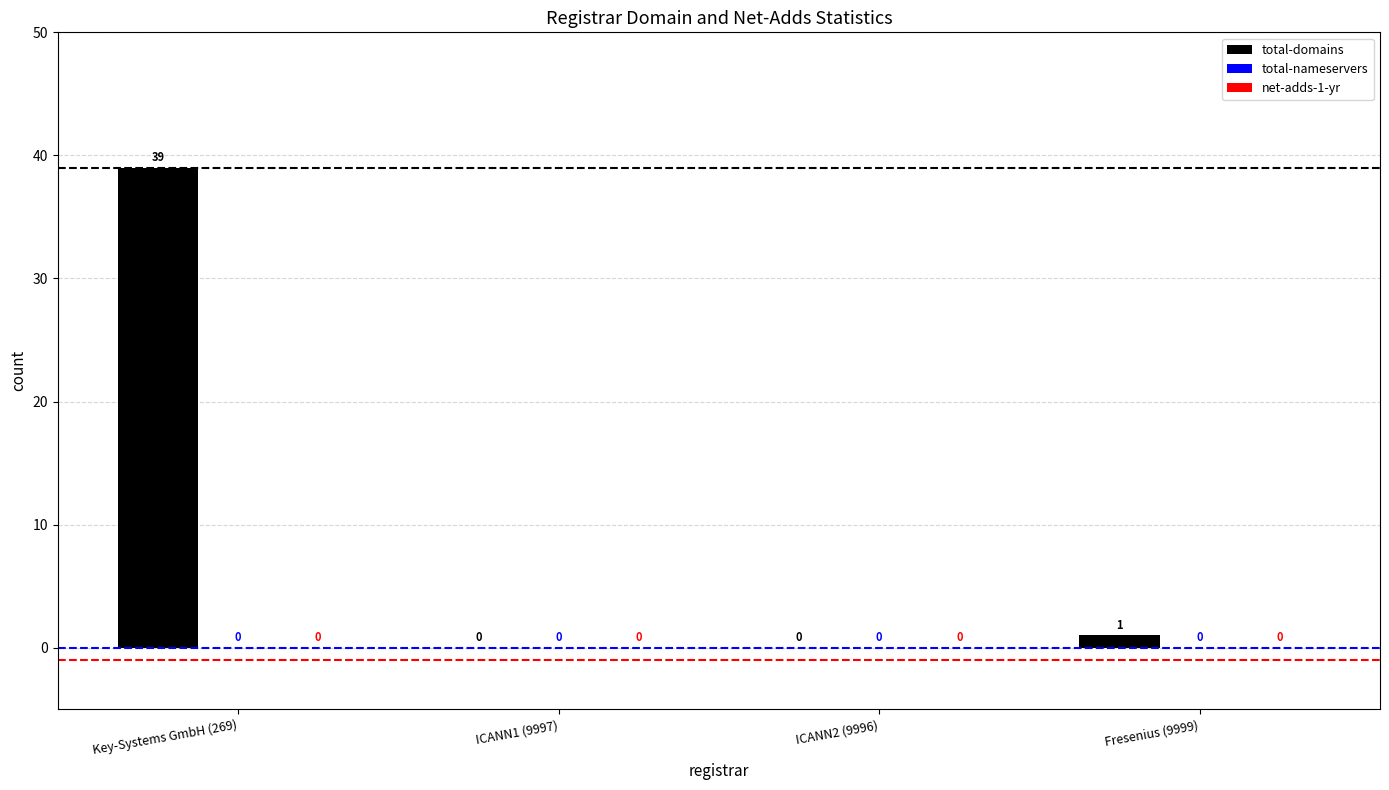

Is it true that the value at ICANN1 (9997) is 0?

True